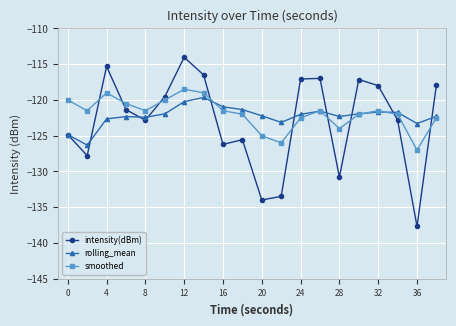

Which series ends up on top after the final intersection of intensity(dBm) and smoothed?

intensity(dBm)